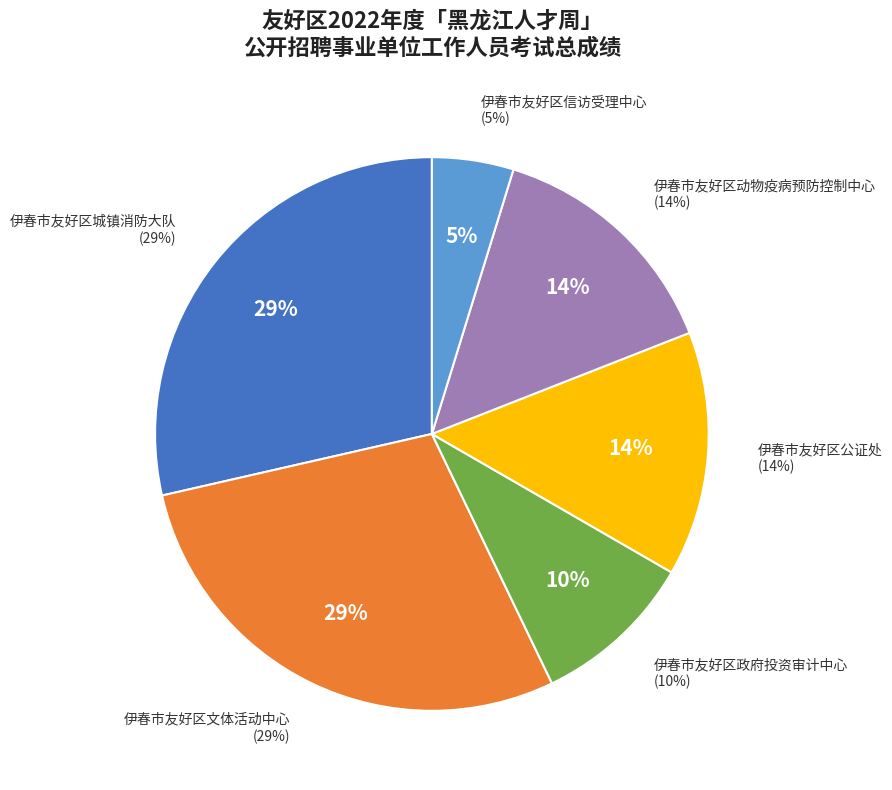

Which category has the smallest portion of the pie?

伊春市友好区信访受理中心